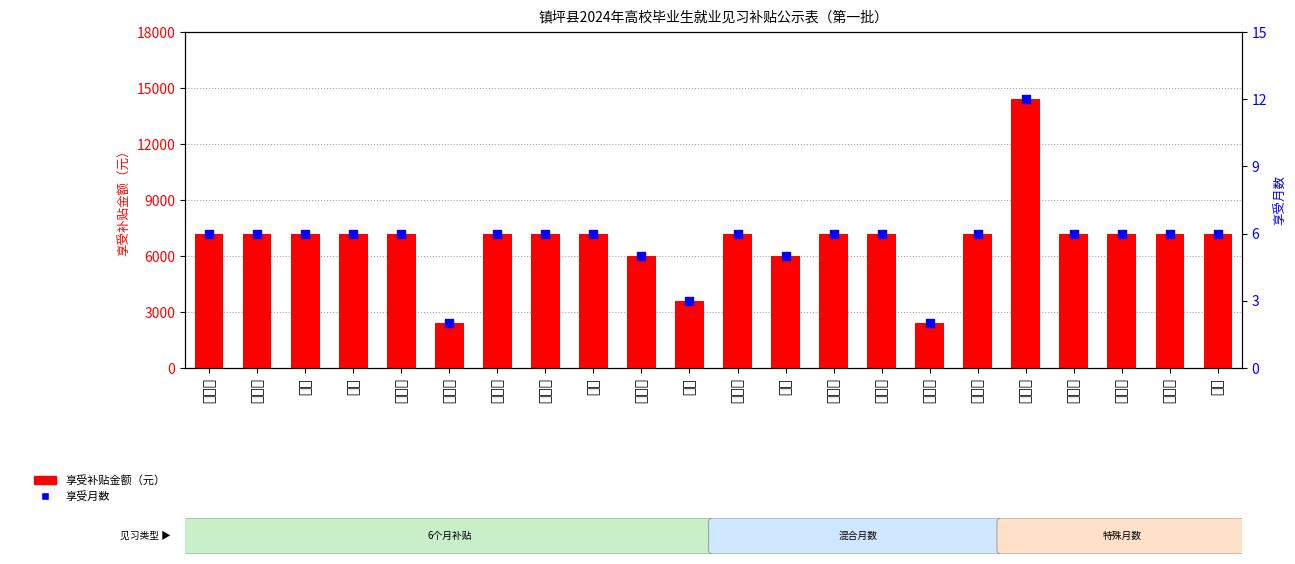

Which series contains the lowest Y value?

享受月数